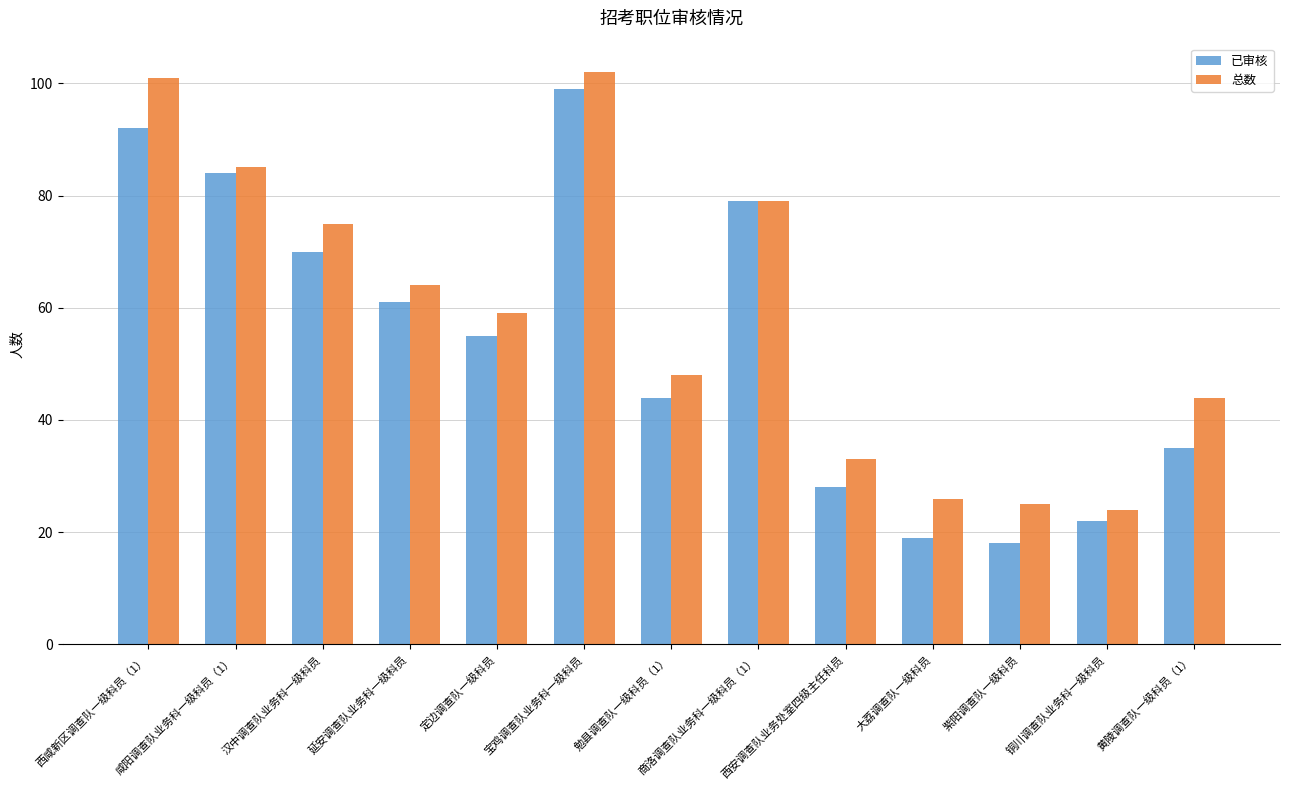

Is it true that 已审核 equals 70 at 汉中调查队业务科一级科员?

True